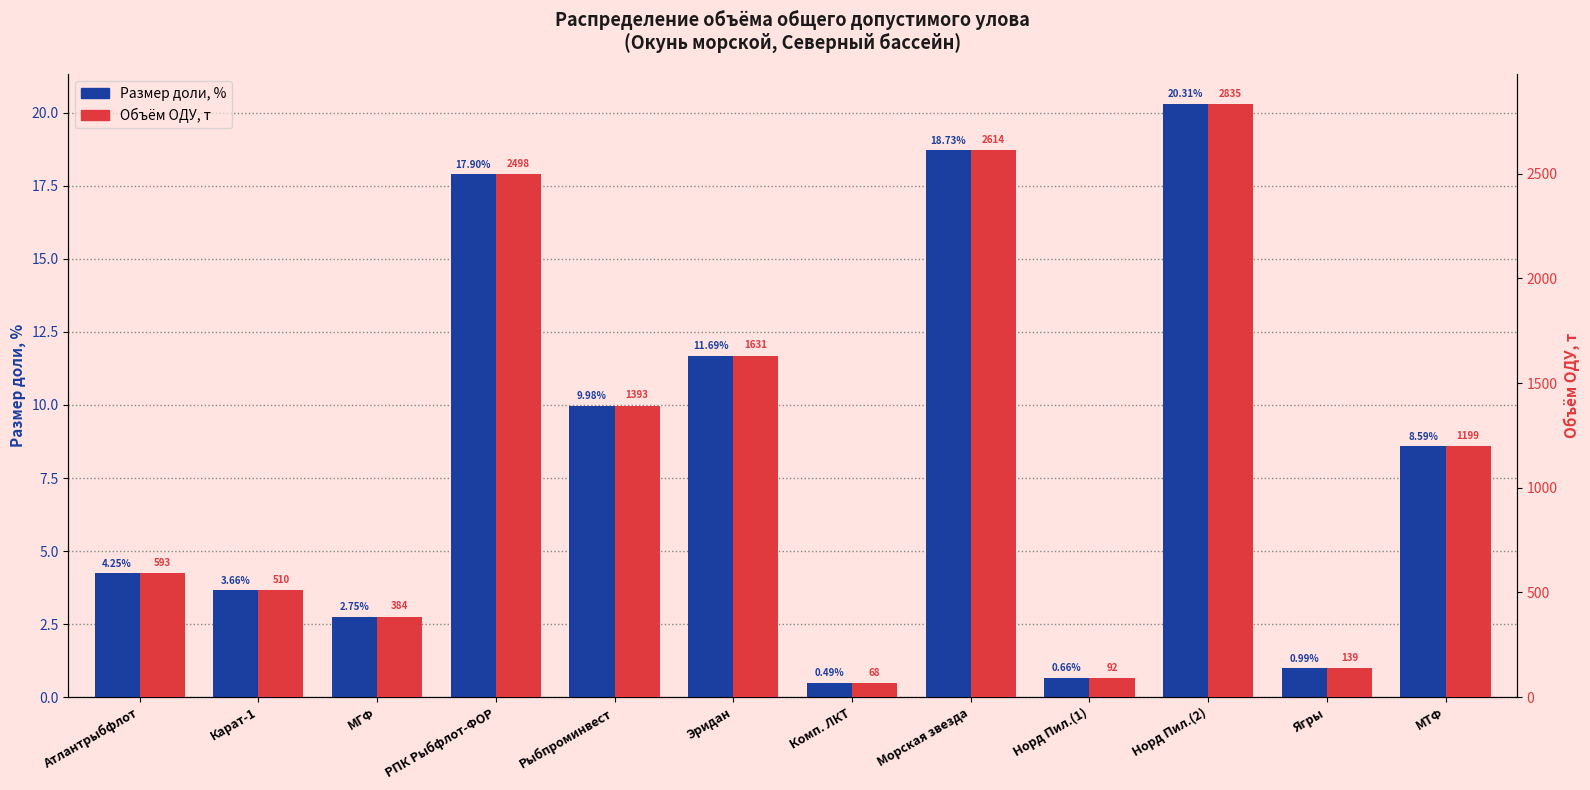

Is it true that Размер доли, % equals 8.6 at МТФ?

True